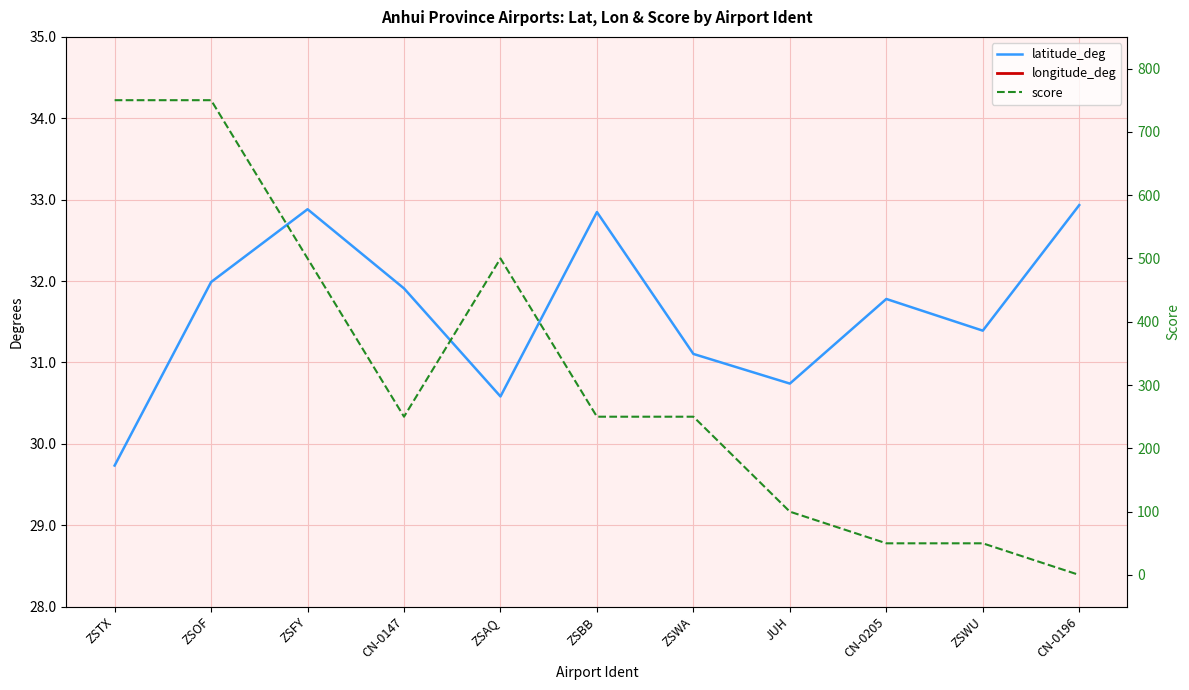

What is the value of the longitude_deg point at the 4th from the left?

117.7